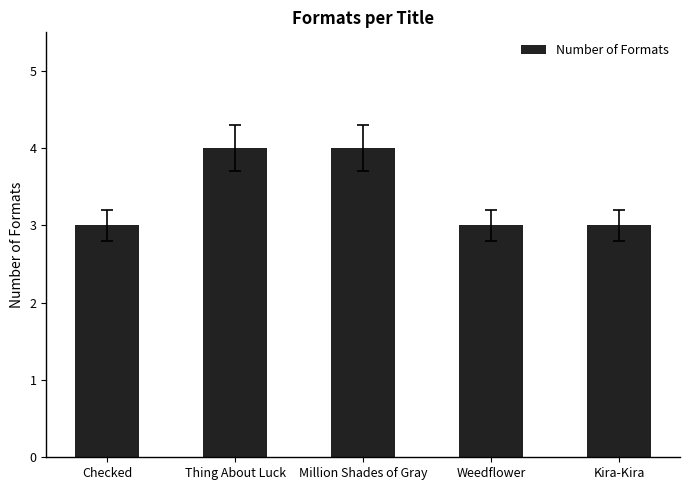

Read the value at Weedflower.

3